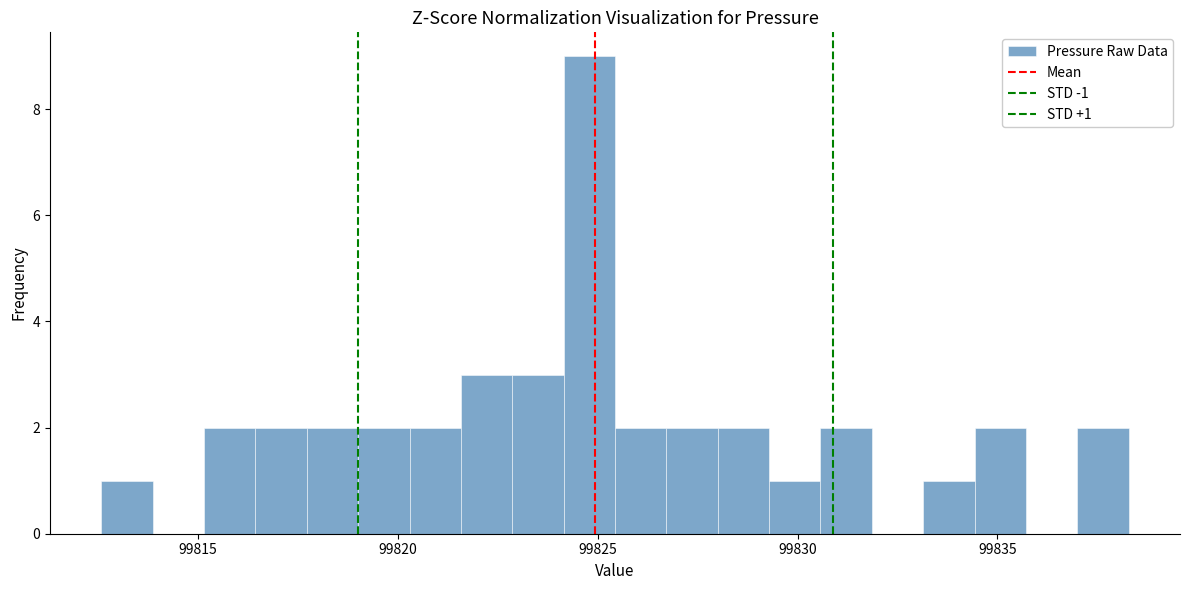

Around what value on the x-axis is the tallest bar? Give the approximate position of its centre, as read against the axis.

99825.0